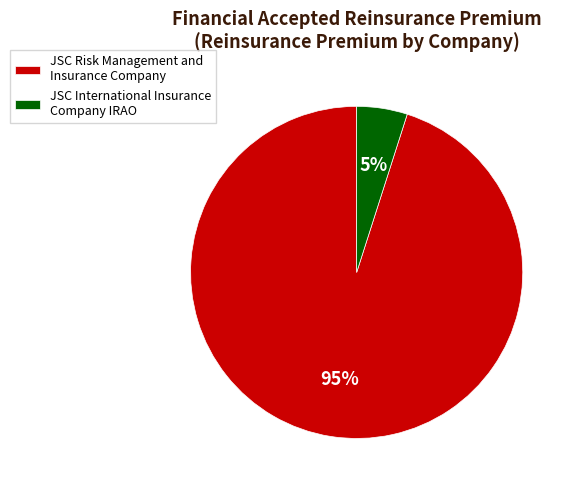

Is the sum of JSC International Insurance Company IRAO and JSC Risk Management and Insurance Company greater than half?

Yes